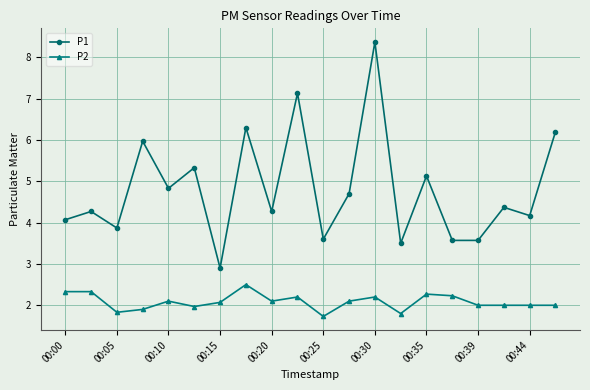

What is the difference between the maximum and second lowest values in the P2 series?

0.7